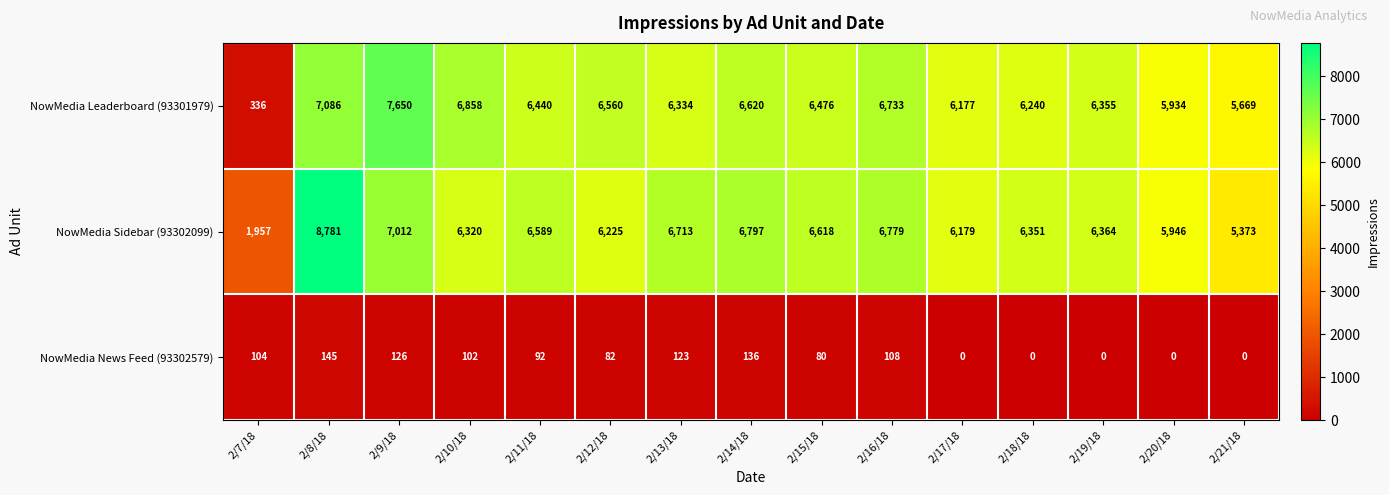

What is the spread (max minus min) of values at 2/18/18?

6351